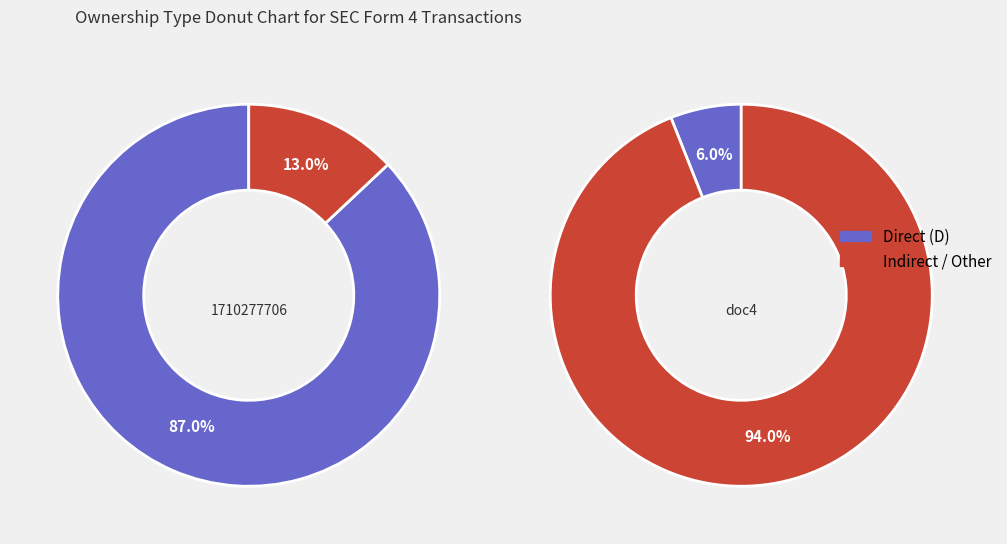

Is it true that 0 is 0% of the pie?

True